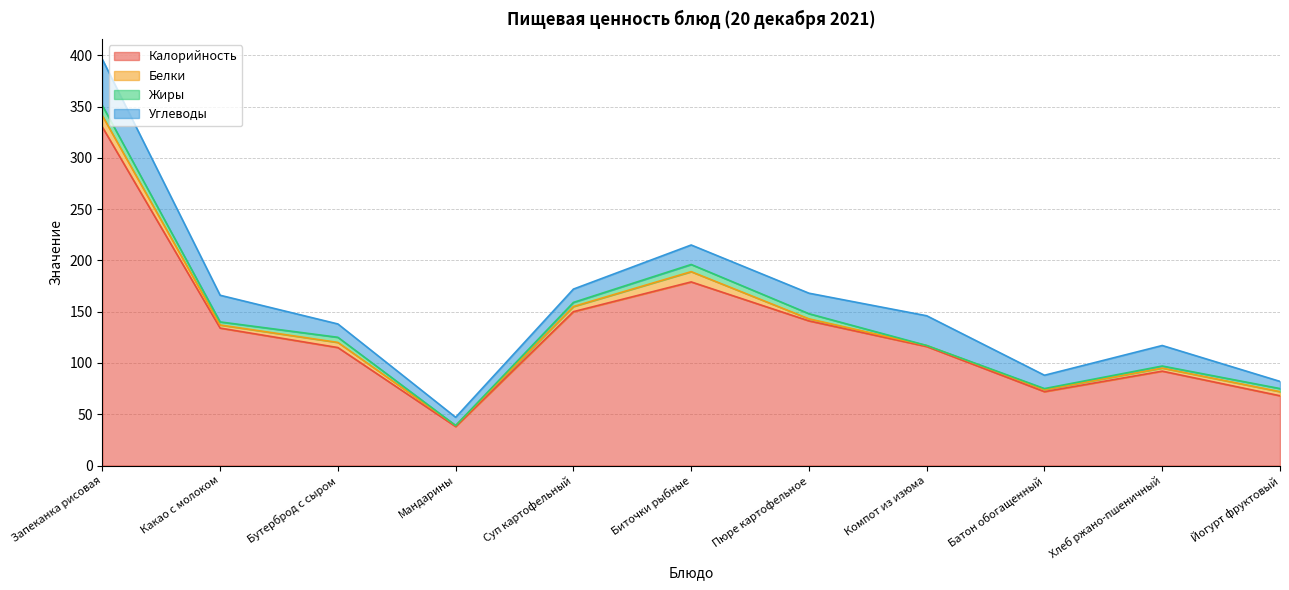

Count the number of categories in the chart.

11